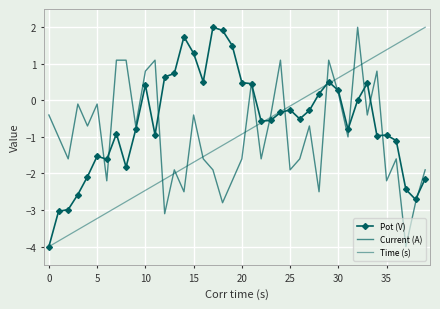

What is the average value of the Pot (V) series?

-0.6